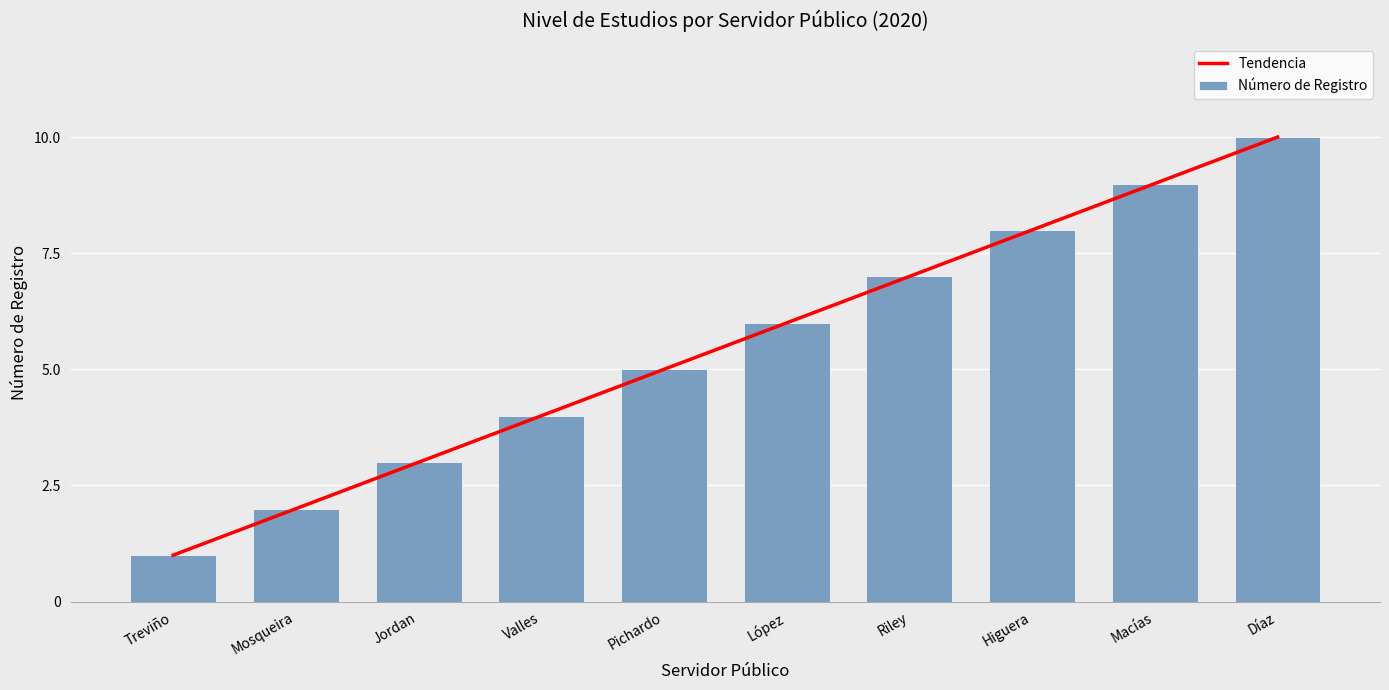

Rank the series at Treviño from highest to lowest value.

Tendencia, Número de Registro